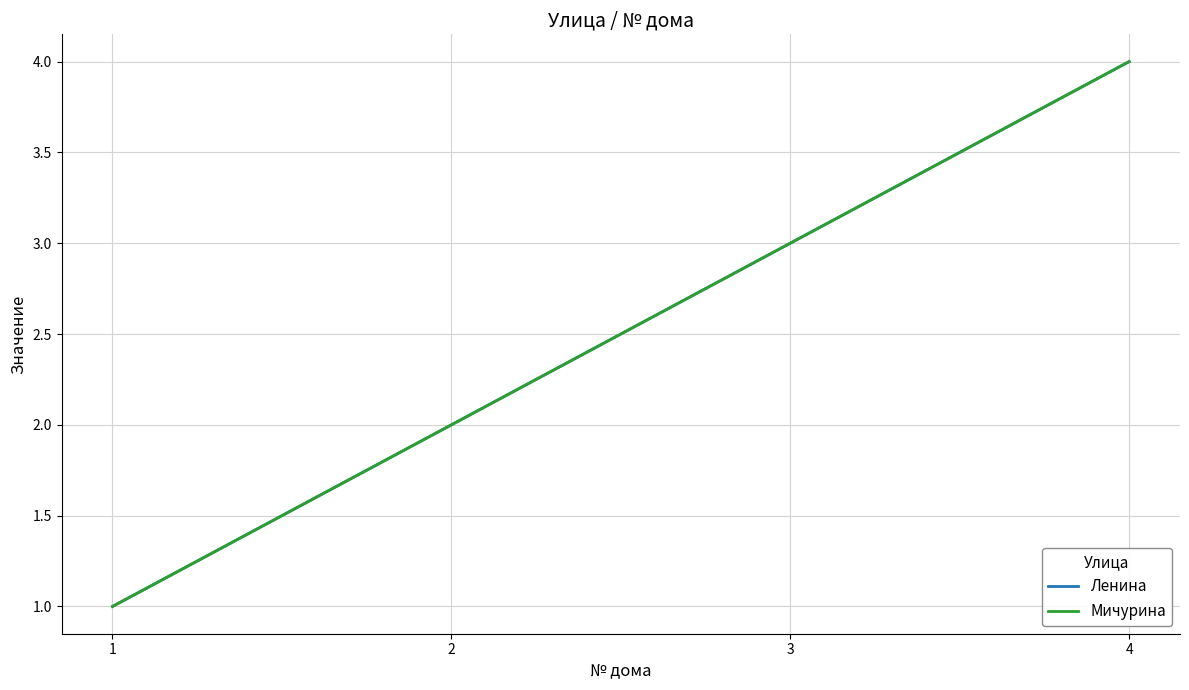

Rank the categories by Мичурина value from highest to lowest.

4, 3, 2, 1